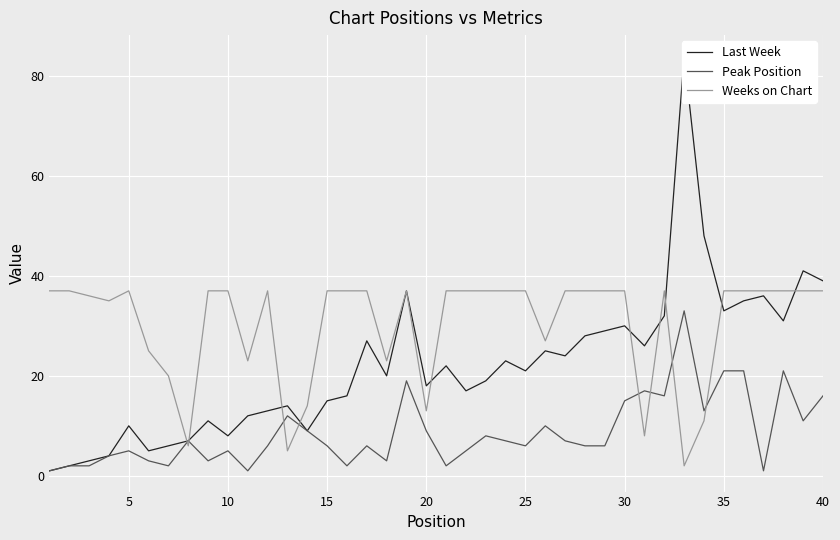

What are all the series names shown in the legend?

Last Week, Peak Position, Weeks on Chart